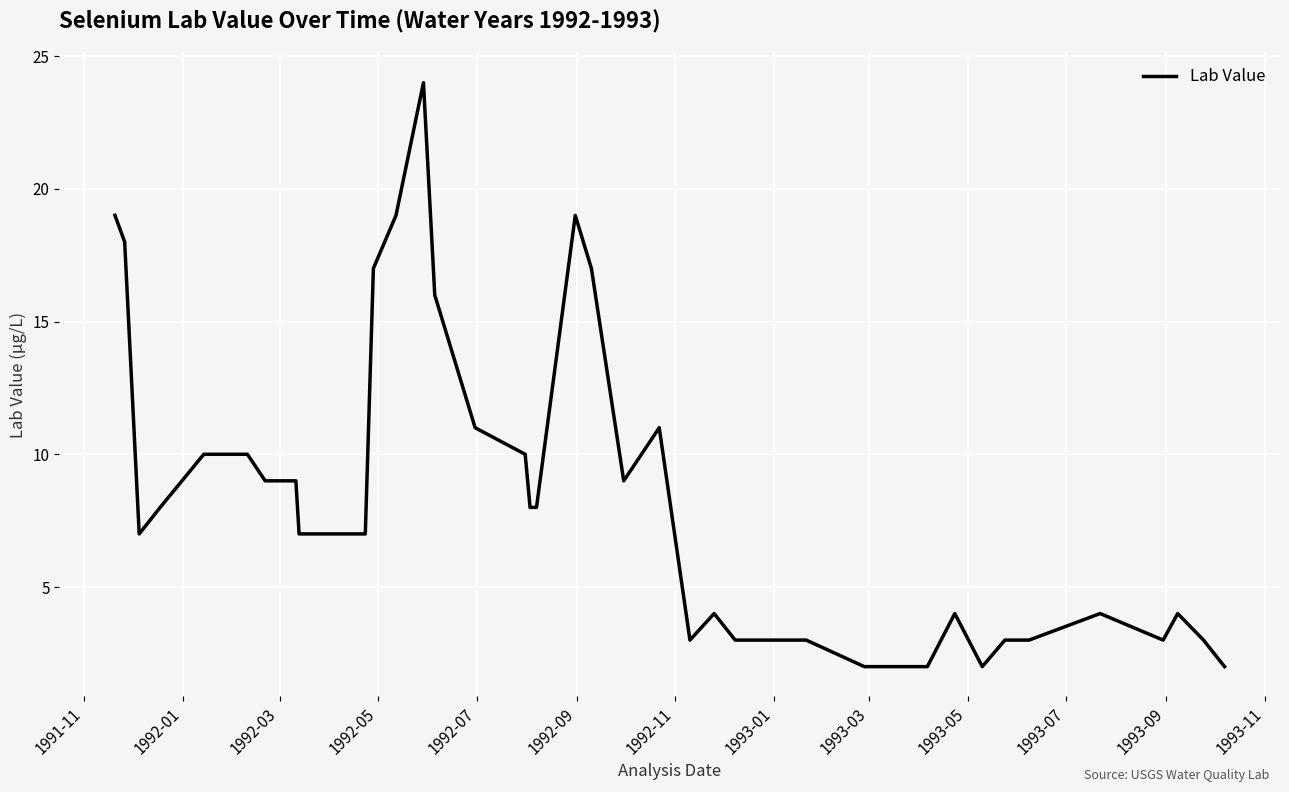

What is the difference between the maximum and minimum values?

22